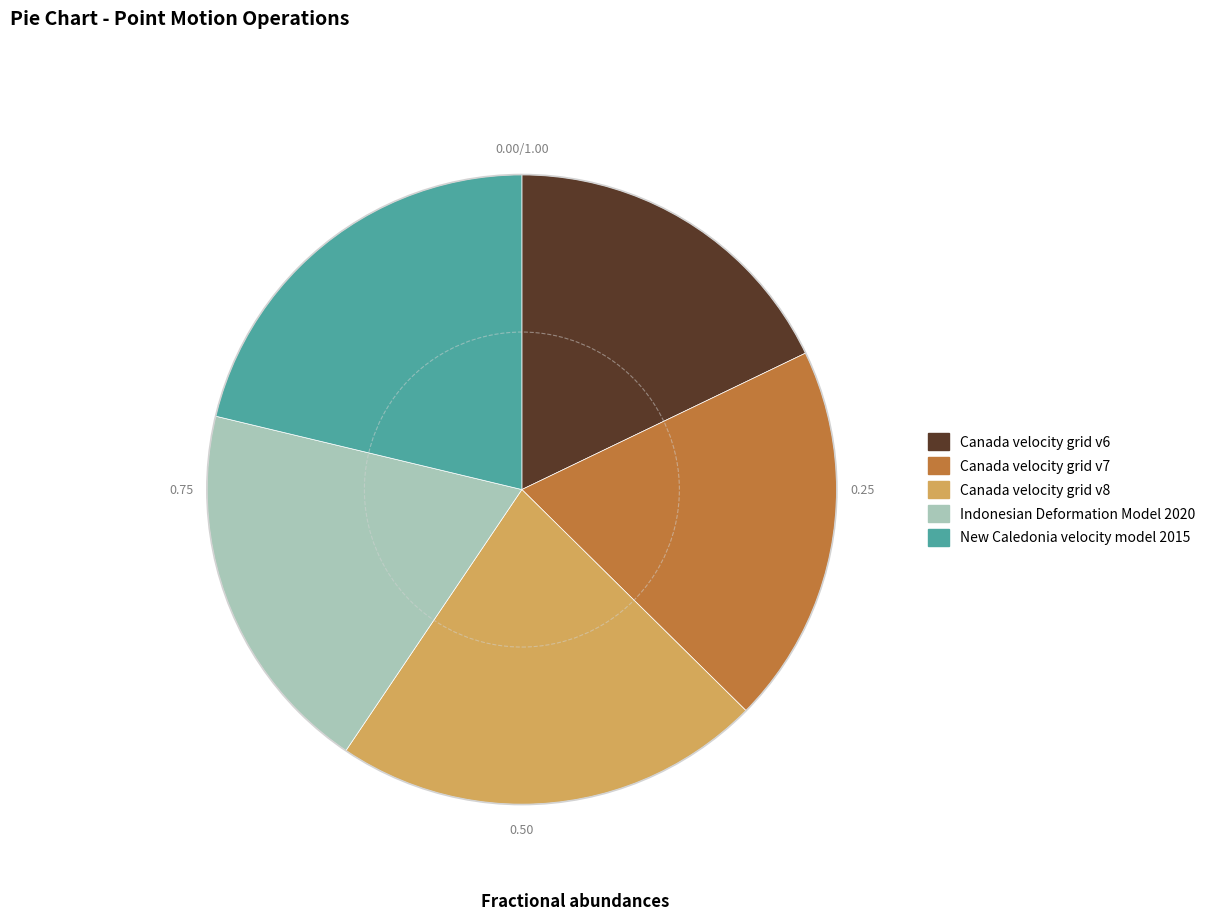

Is it true that Canada velocity grid v7 is 26% of the pie?

False